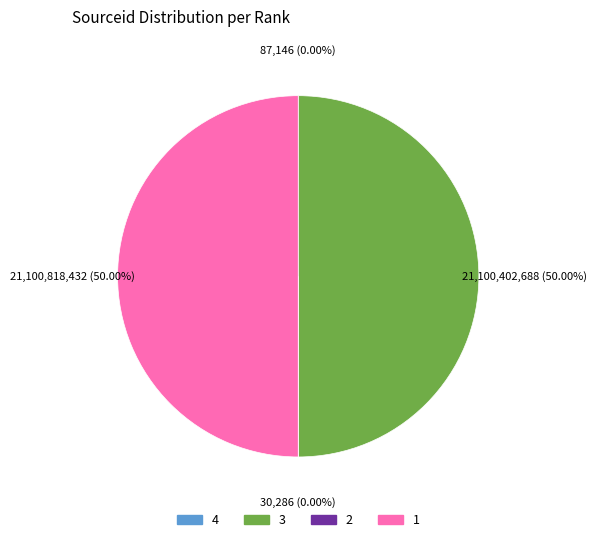

True or false: 1 accounts for 50% of the total.

True